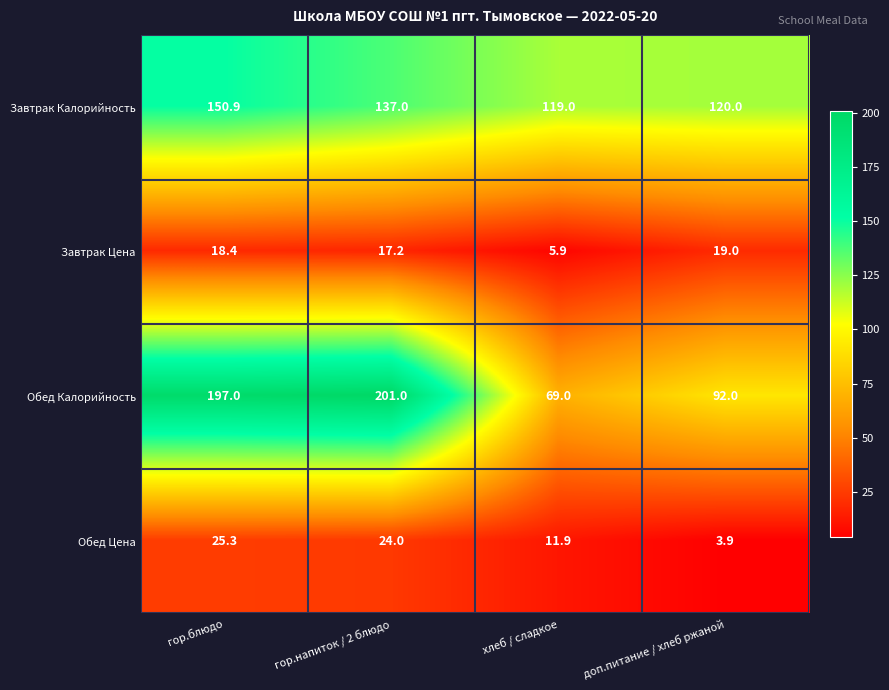

At which category does the chart reach its peak across all series?

гор.напиток / 2 блюдо